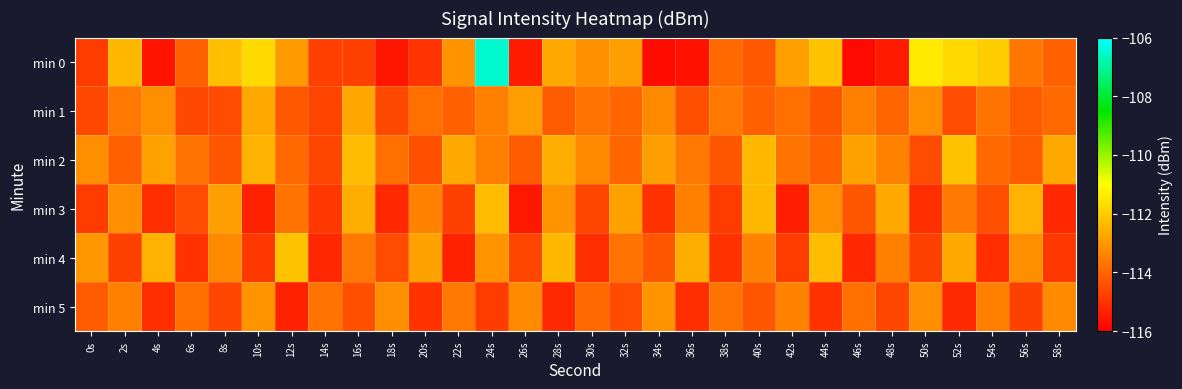

Reading left to right, what are all the values shown in this chart?

min 0: 0s=-114.8	2s=-112.4	4s=-115.6	6s=-114.1	8s=-112.3	10s=-111.7	12s=-113.0	14s=-114.7	16s=-114.7	18s=-115.6	20s=-115.0	22s=-113.1	24s=-106.5	26s=-115.4	28s=-112.7	30s=-113.2	32s=-112.9	34s=-115.8	36s=-115.6	38s=-113.9	40s=-114.2	42s=-112.9	44s=-112.2	46s=-115.8	48s=-115.5	50s=-111.4	52s=-111.7	54s=-112.0	56s=-113.7	58s=-114.1
min 1: 0s=-114.5	2s=-113.7	4s=-113.2	6s=-114.6	8s=-114.5	10s=-112.7	12s=-114.2	14s=-114.7	16s=-112.7	18s=-114.5	20s=-113.8	22s=-114.1	24s=-113.5	26s=-112.9	28s=-114.2	30s=-113.7	32s=-114.0	34s=-113.3	36s=-114.4	38s=-113.6	40s=-114.1	42s=-113.8	44s=-114.3	46s=-113.5	48s=-114.0	50s=-113.2	52s=-114.5	54s=-113.7	56s=-114.2	58s=-113.9
min 2: 0s=-113.2	2s=-114.1	4s=-112.8	6s=-113.7	8s=-114.3	10s=-112.5	12s=-113.9	14s=-114.6	16s=-112.3	18s=-113.8	20s=-114.4	22s=-112.7	24s=-113.5	26s=-114.2	28s=-112.6	30s=-113.3	32s=-114.0	34s=-112.9	36s=-113.6	38s=-114.3	40s=-112.4	42s=-113.7	44s=-114.1	46s=-112.8	48s=-113.4	50s=-114.5	52s=-112.2	54s=-113.9	56s=-114.2	58s=-112.7
min 3: 0s=-114.8	2s=-113.2	4s=-115.1	6s=-114.5	8s=-112.9	10s=-115.3	12s=-113.7	14s=-114.9	16s=-112.6	18s=-115.2	20s=-113.4	22s=-114.7	24s=-112.3	26s=-115.5	28s=-113.1	30s=-114.6	32s=-112.8	34s=-115.0	36s=-113.5	38s=-114.8	40s=-112.4	42s=-115.4	44s=-113.2	46s=-114.3	48s=-112.7	50s=-115.1	52s=-113.6	54s=-114.4	56s=-112.5	58s=-115.2
min 4: 0s=-113.0	2s=-114.7	4s=-112.5	6s=-115.0	8s=-113.3	10s=-114.9	12s=-112.2	14s=-115.2	16s=-113.6	18s=-114.5	20s=-112.8	22s=-115.3	24s=-113.1	26s=-114.6	28s=-112.4	30s=-115.1	32s=-113.7	34s=-114.3	36s=-112.6	38s=-115.0	40s=-113.4	42s=-114.8	44s=-112.3	46s=-115.2	48s=-113.5	50s=-114.7	52s=-112.7	54s=-115.1	56s=-113.2	58s=-114.9
min 5: 0s=-114.2	2s=-113.5	4s=-115.1	6s=-113.8	8s=-114.6	10s=-113.1	12s=-115.3	14s=-113.7	16s=-114.4	18s=-113.2	20s=-115.0	22s=-113.6	24s=-114.8	26s=-113.3	28s=-115.2	30s=-113.9	32s=-114.5	34s=-113.1	36s=-115.1	38s=-113.7	40s=-114.3	42s=-113.4	44s=-115.0	46s=-113.8	48s=-114.6	50s=-113.2	52s=-115.2	54s=-113.5	56s=-114.7	58s=-113.3